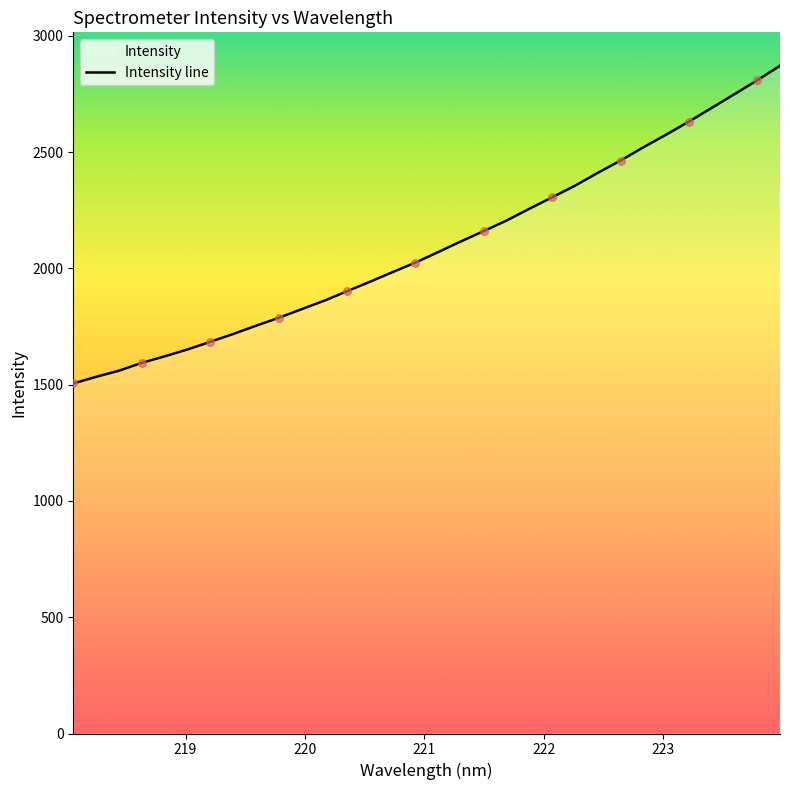

What is the difference between the maximum and minimum values?

1366.1